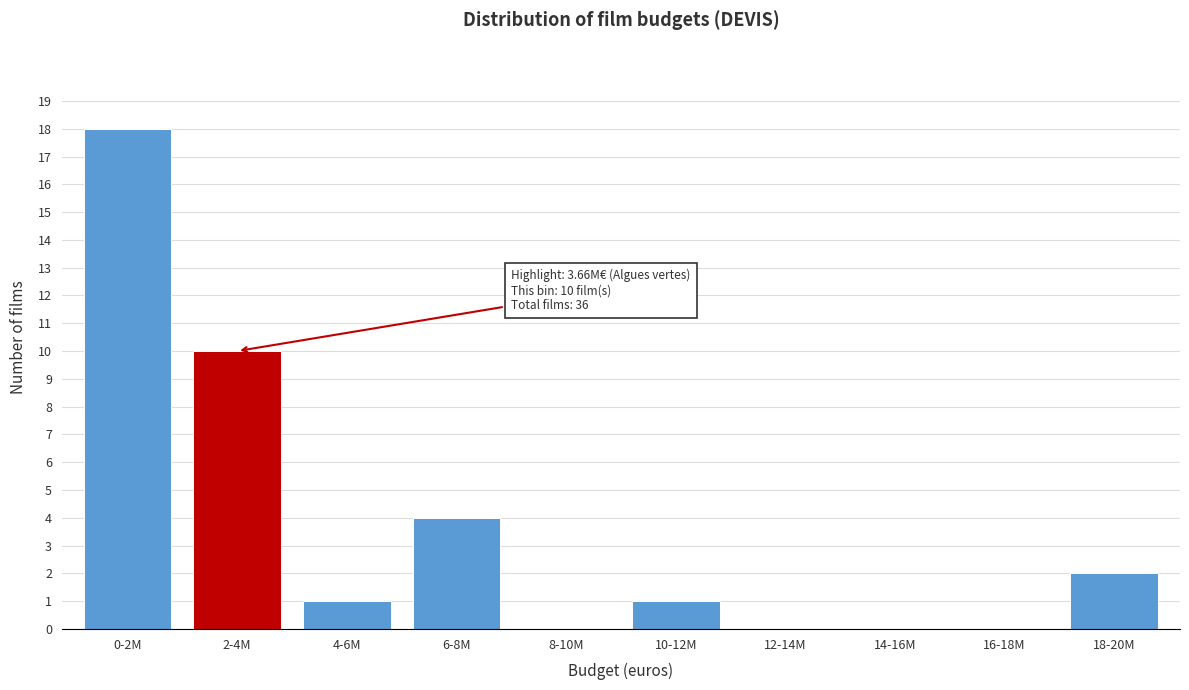

Reading left to right, extract all data points from this chart.

0-2M=18	2-4M=10	4-6M=1	6-8M=4	8-10M=0	10-12M=1	12-14M=0	14-16M=0	16-18M=0	18-20M=2